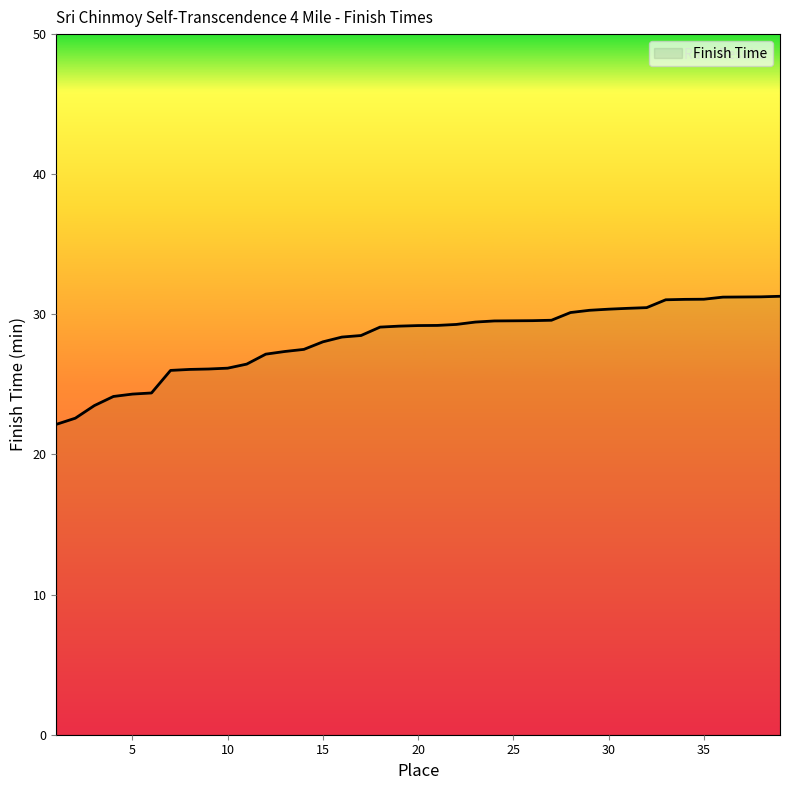

What is the maximum value shown in the chart?

31.3